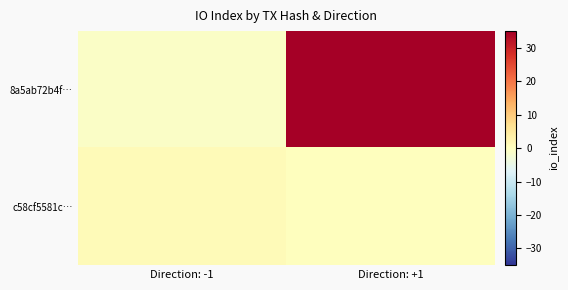

Which series has the largest total across all categories?

8a5ab72b4f…